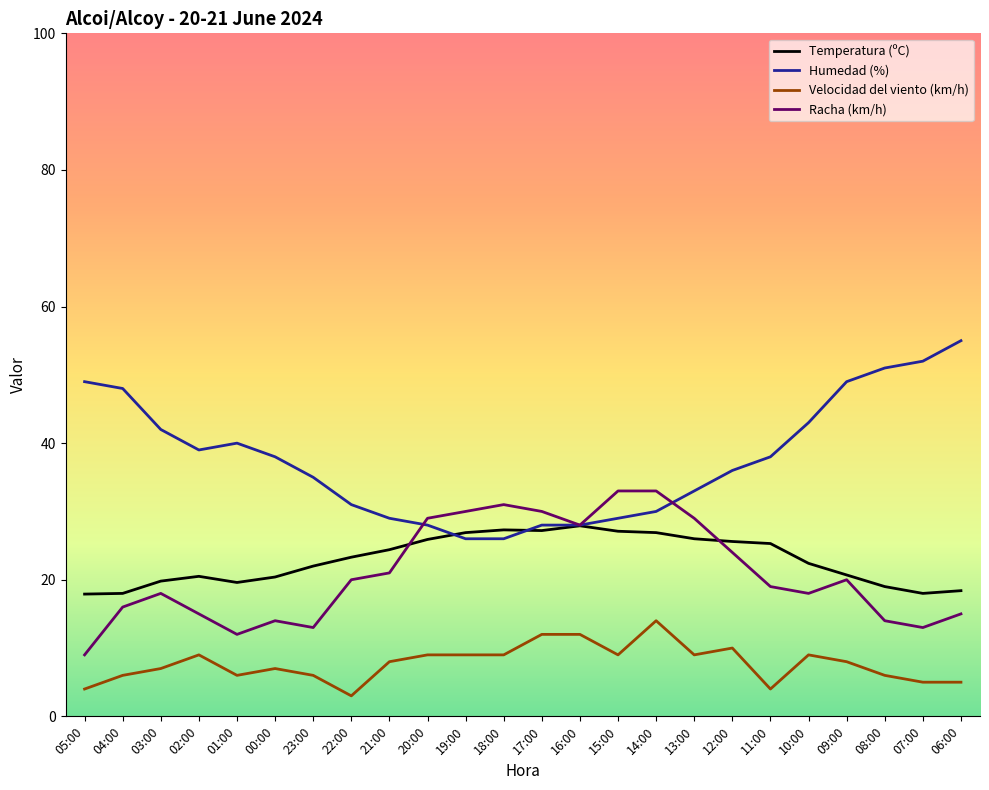

Count the number of categories in the chart.

24